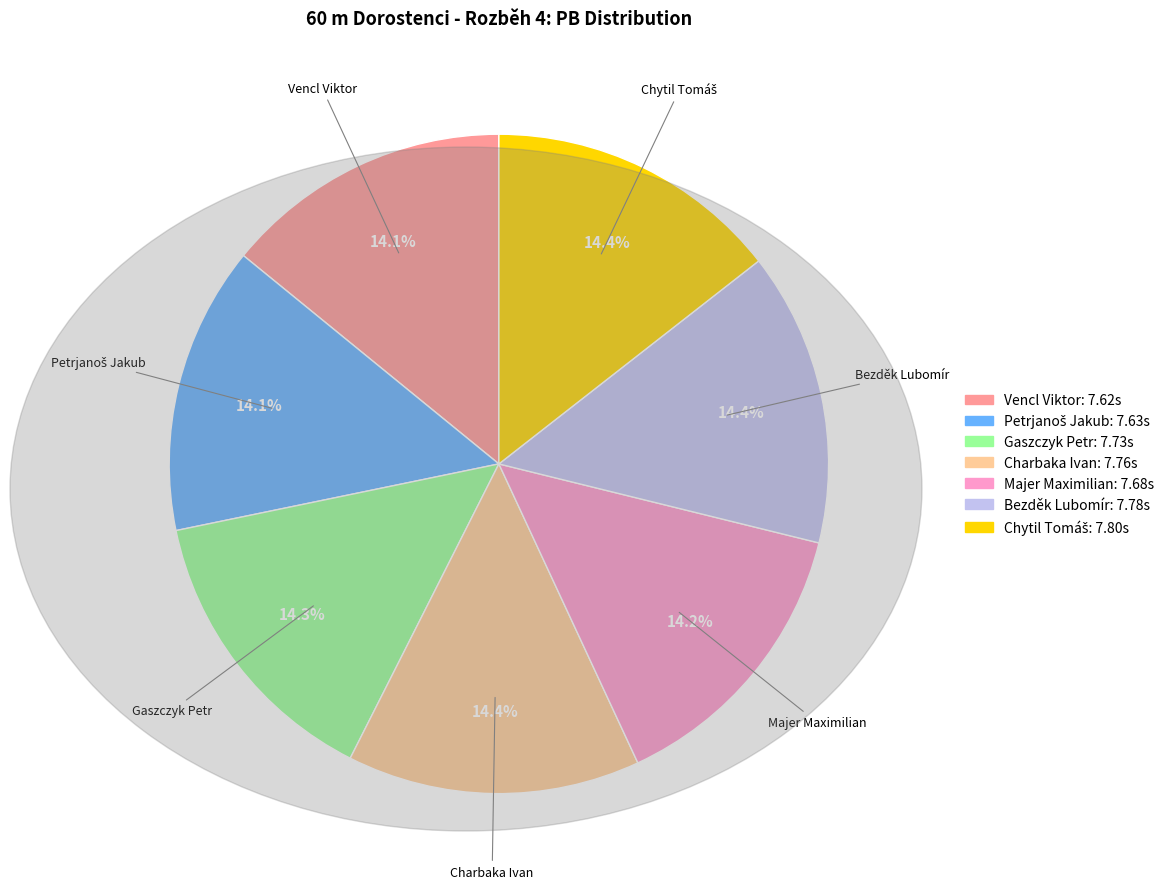

What portion of the pie excludes Vencl Viktor?

85.9%